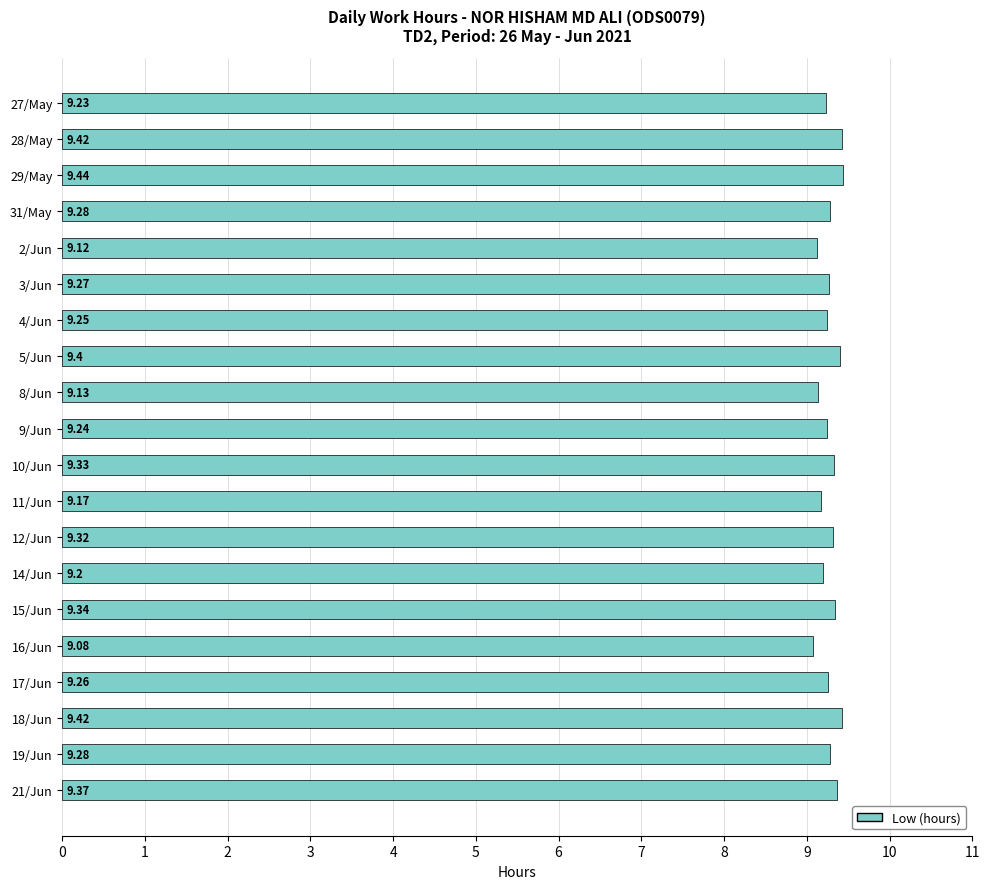

How many values are between 9 and 10?

20